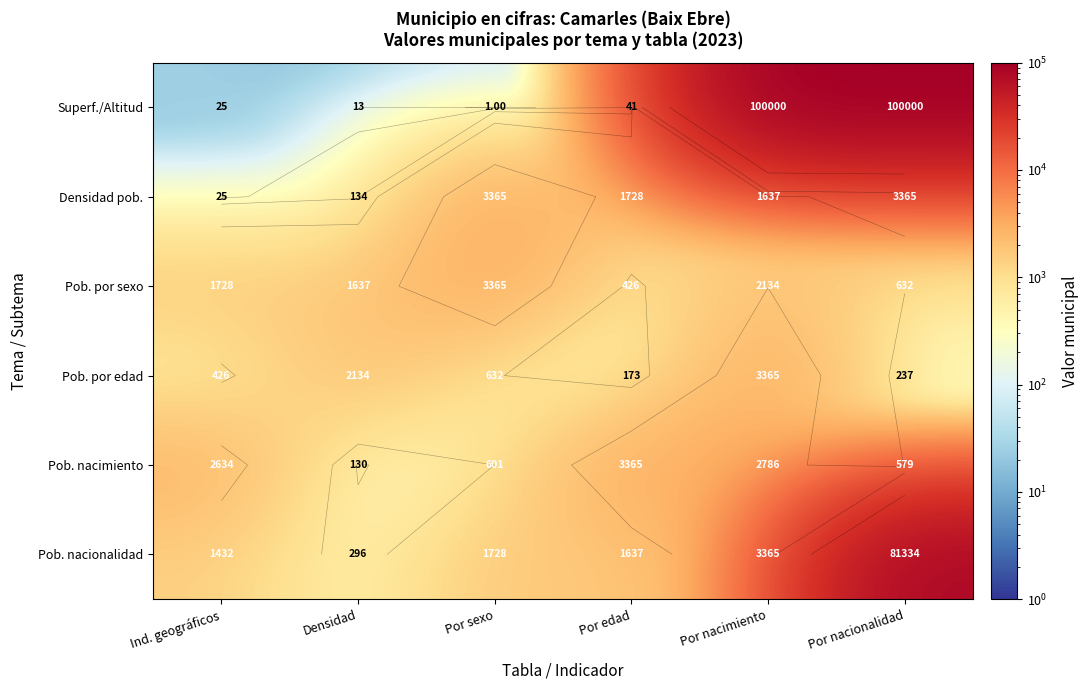

How many values in the Pob. por sexo series exceed 1728?

2